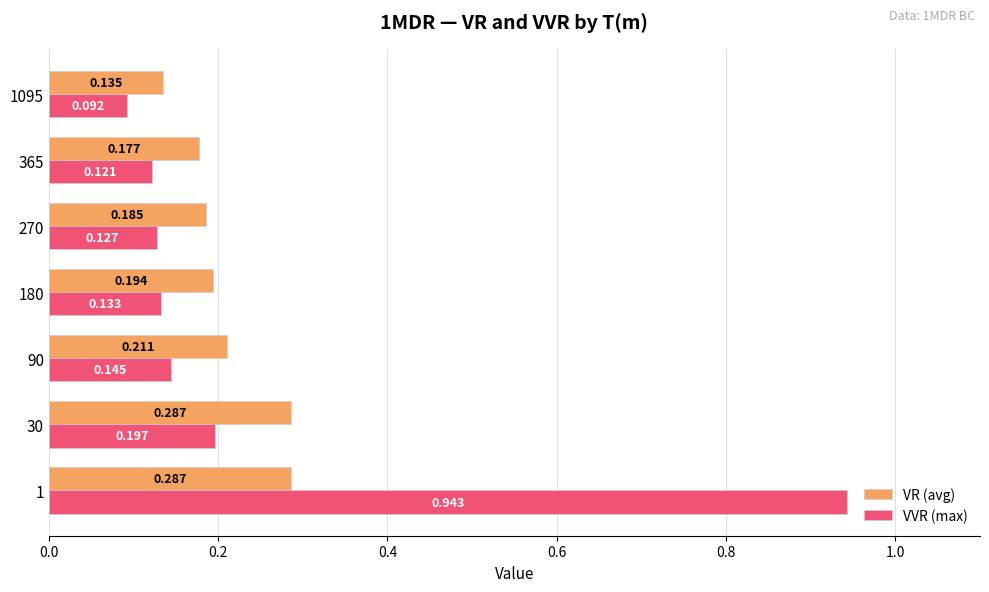

Which series has the largest total across all categories?

VVR (max)